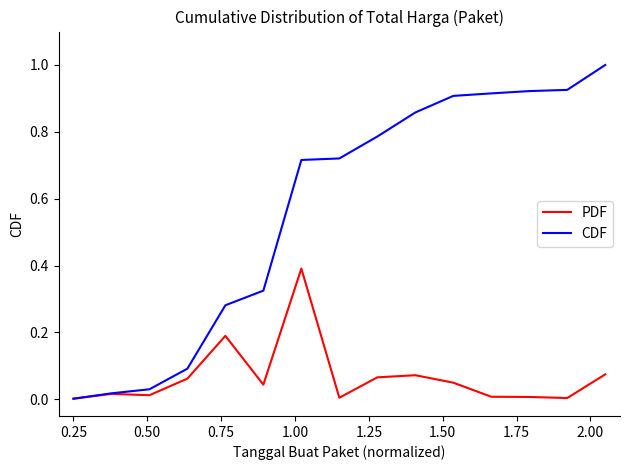

List the series in order of their peak value, highest first.

CDF, PDF